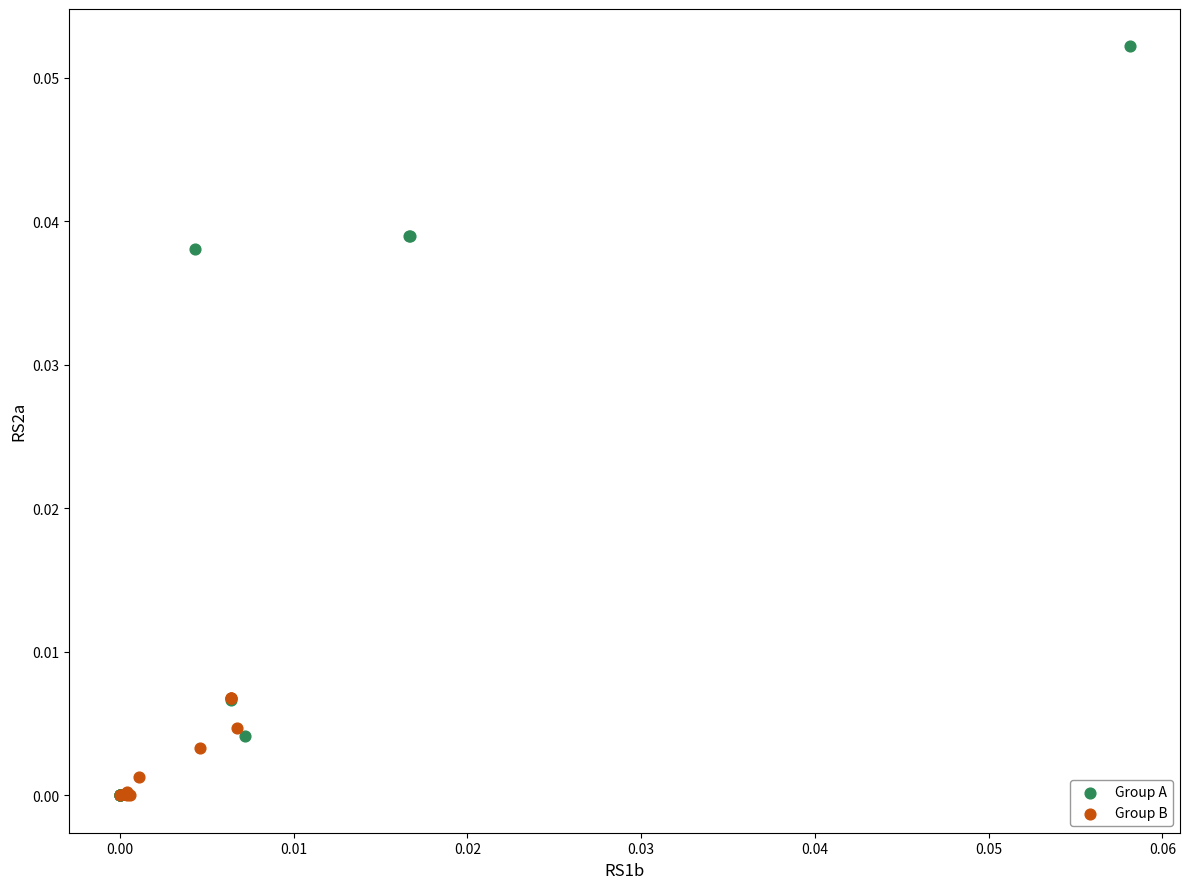

Which series has the largest Y range (max minus min)?

Group A